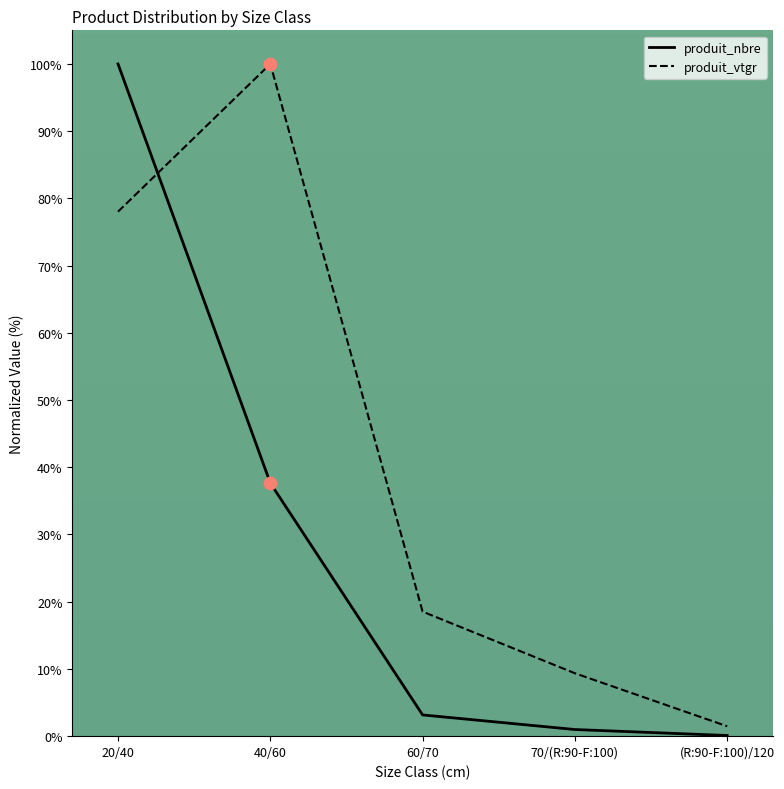

At how many categories does at least one series exceed 53?

2